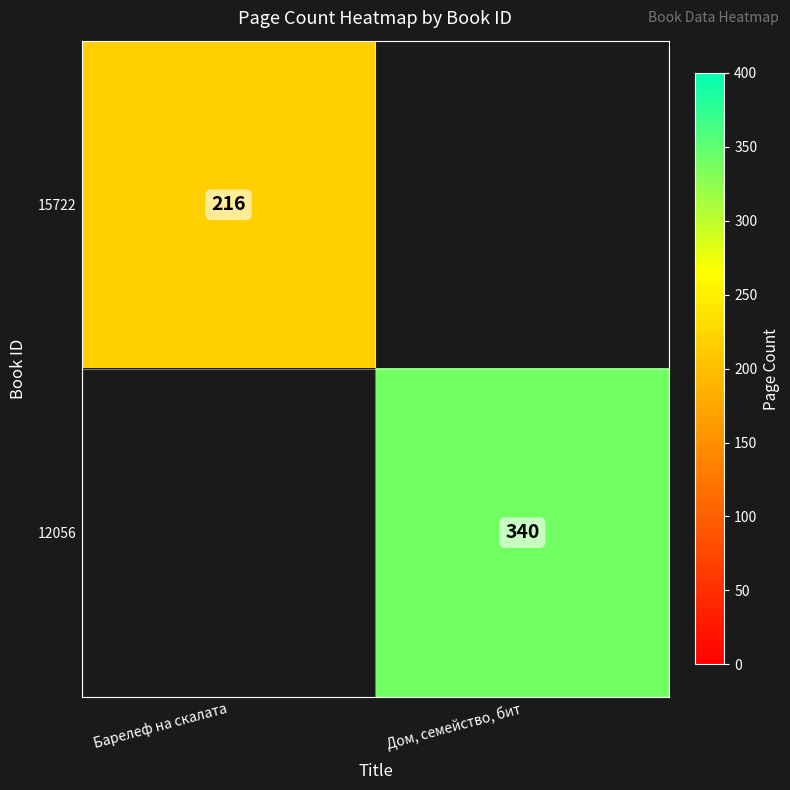

At how many categories does at least one series exceed 315?

1